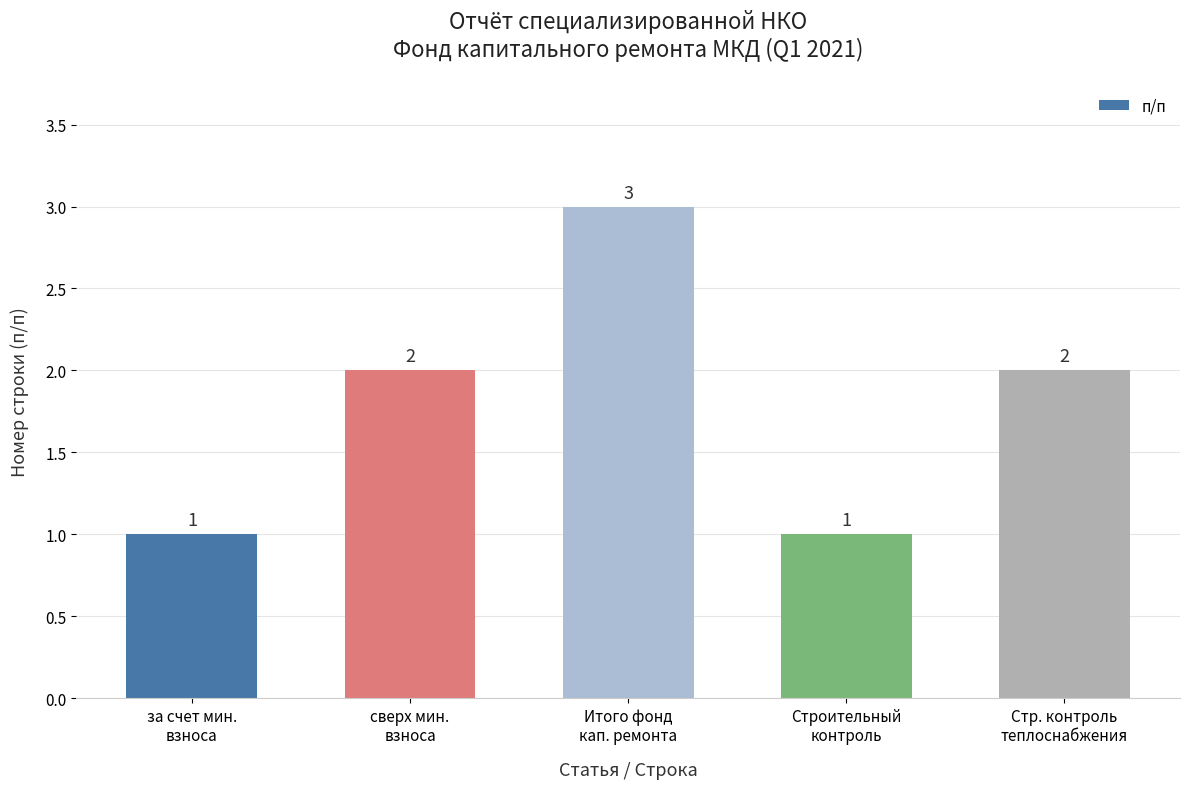

What is the difference between the maximum and minimum values?

2